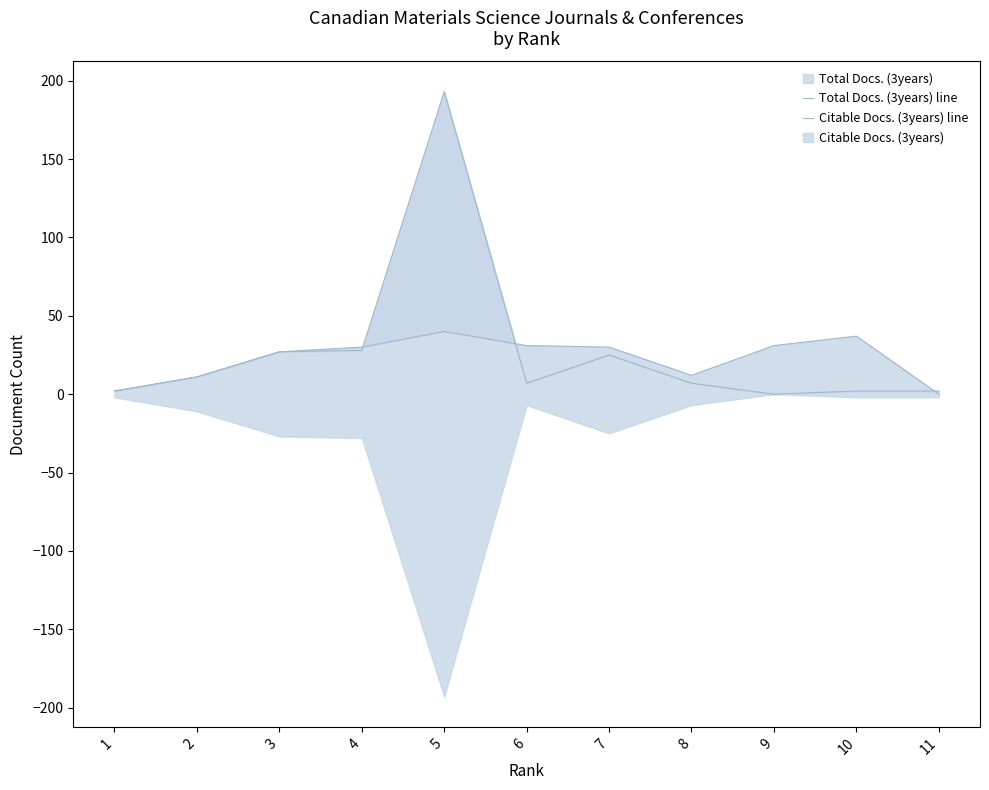

How many values in Citable Docs. (3years) line are above zero?

10